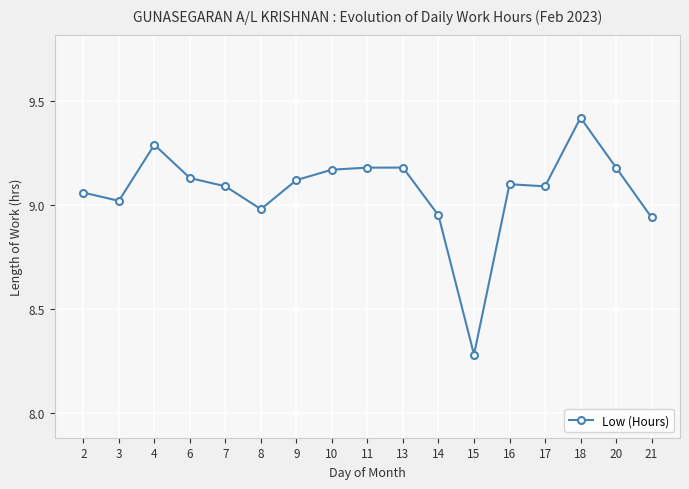

Does the chart display data point markers on the line(s)?

Yes